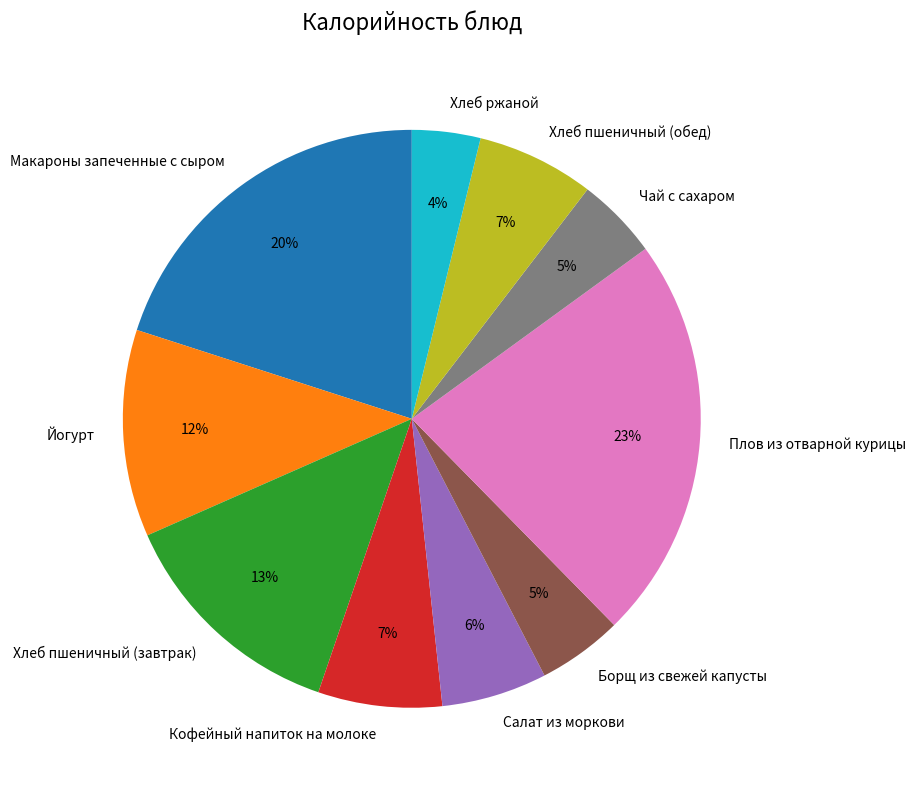

Which has a higher value, Хлеб пшеничный (завтрак) or Кофейный напиток на молоке?

Хлеб пшеничный (завтрак)